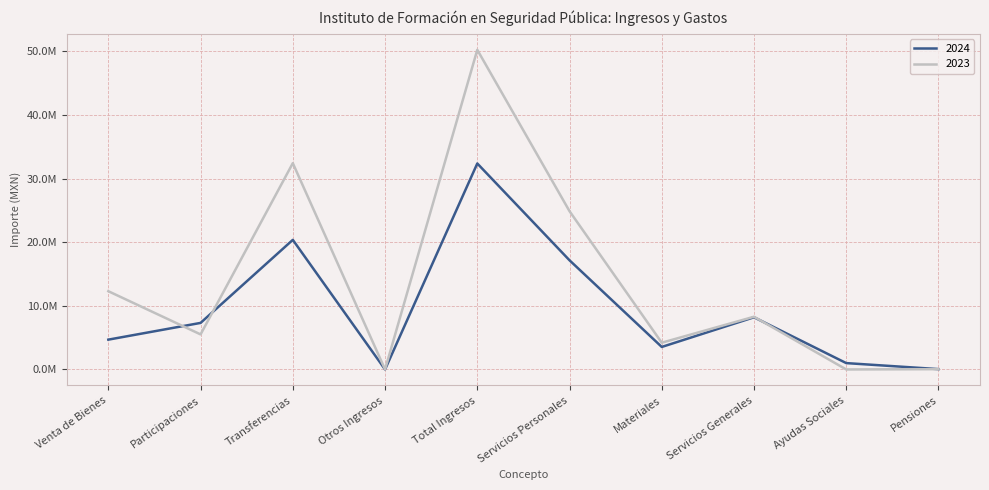

What are all the series names shown in the legend?

2024, 2023